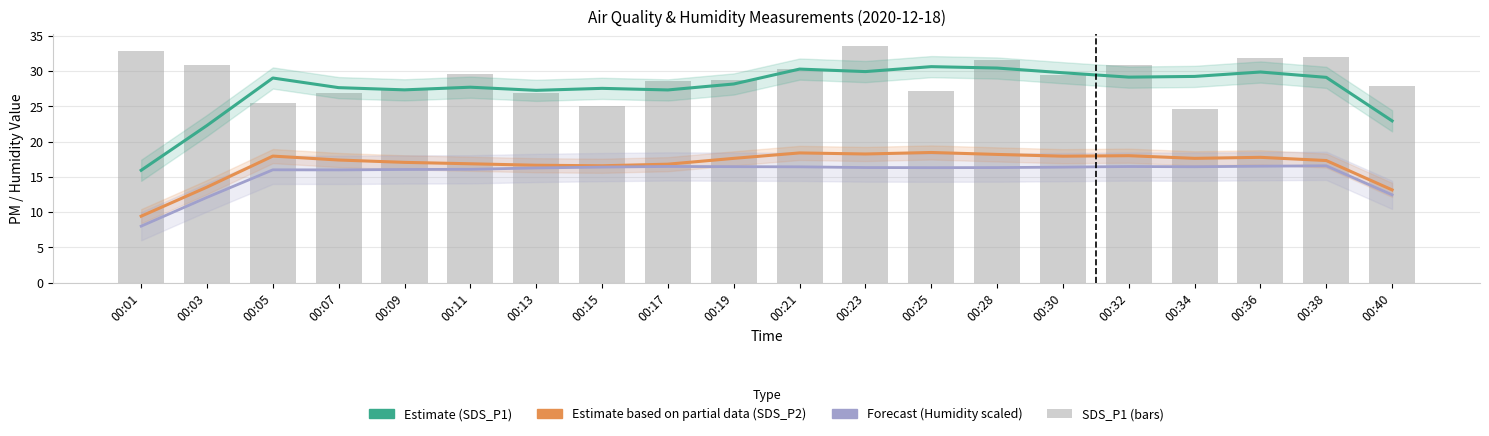

What value does the SDS_P2 Estimate (partial) series have at 00:32?

18.0